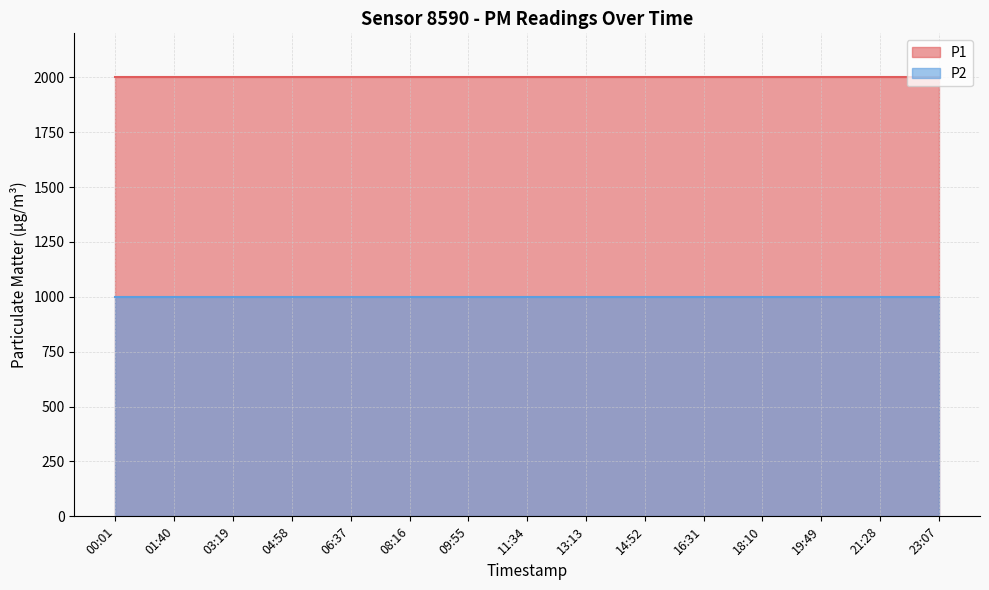

True or false: P2 and P1 cross at least once.

False